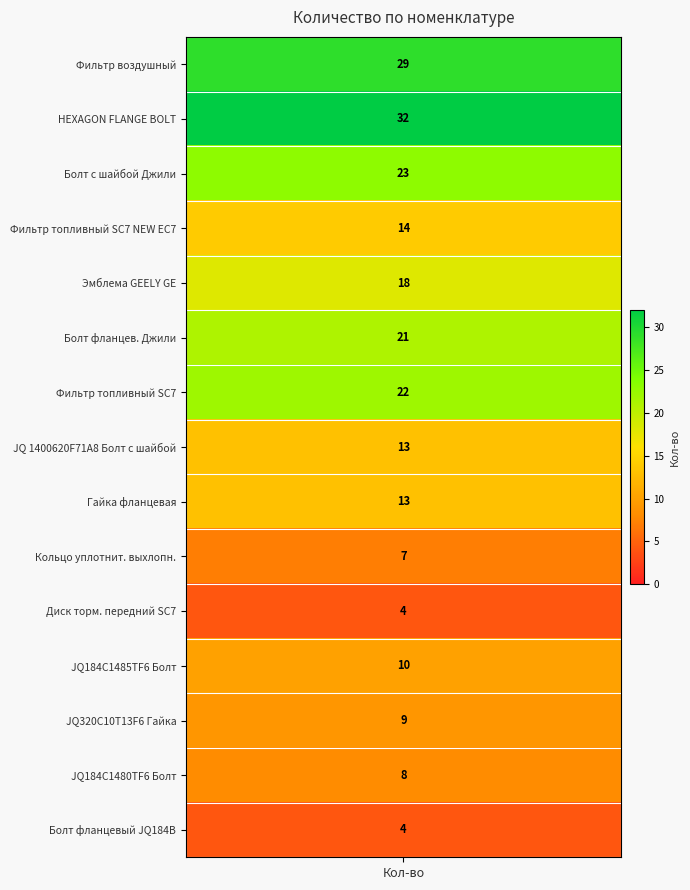

Between 14 and 13, which is larger?

13